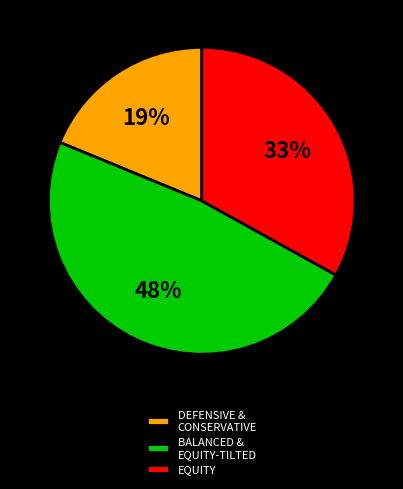

To the nearest percent, what percentage of the pie is EQUITY?

33%